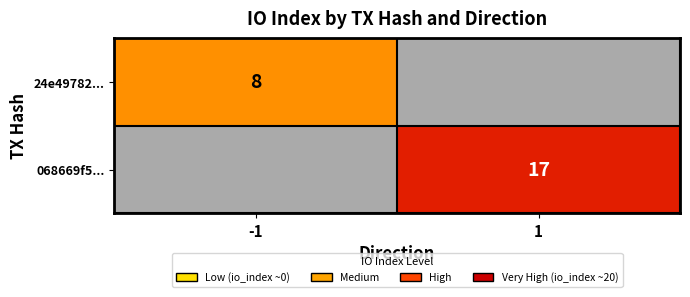

The 068669f5... series shows 17 at 1. True or false?

True